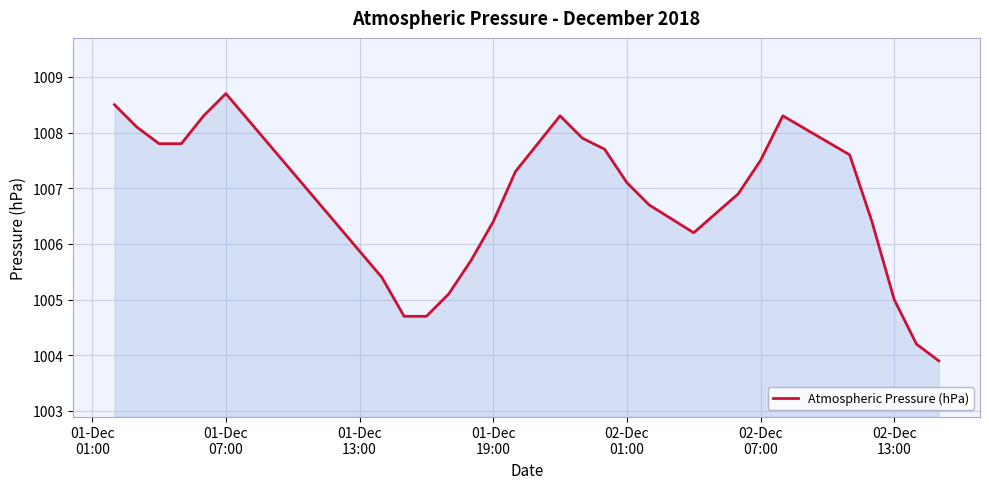

How many categories are shown in the chart?

27